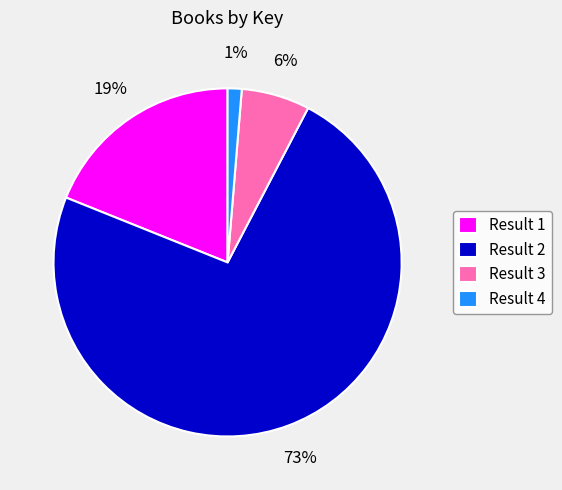

True or false: Result 3 accounts for 6% of the total.

True